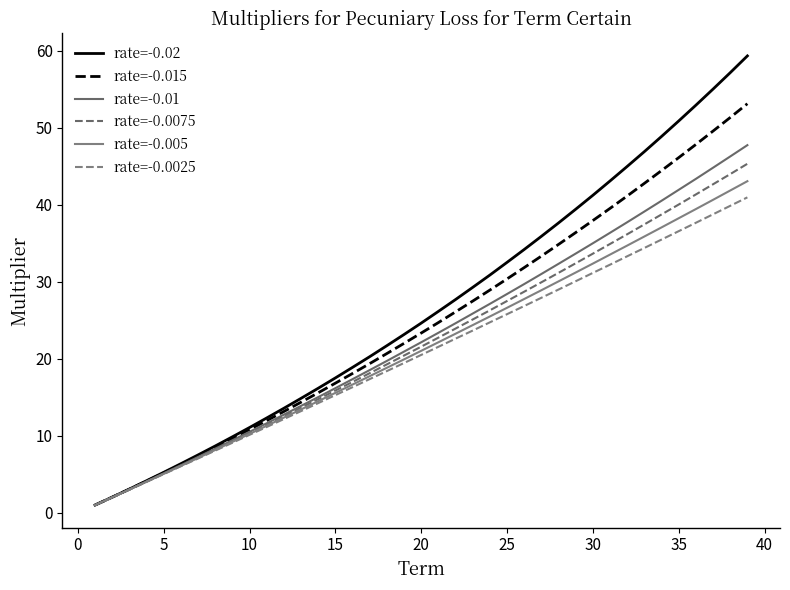

Does the chart display data point markers on the line(s)?

No